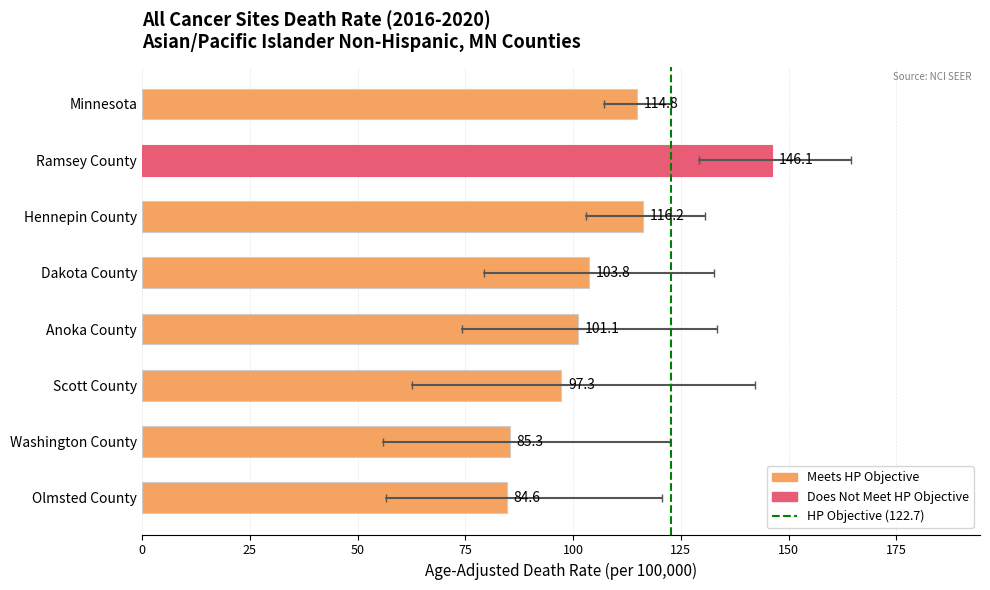

What is the difference between the values at Scott County and Olmsted County?

12.7